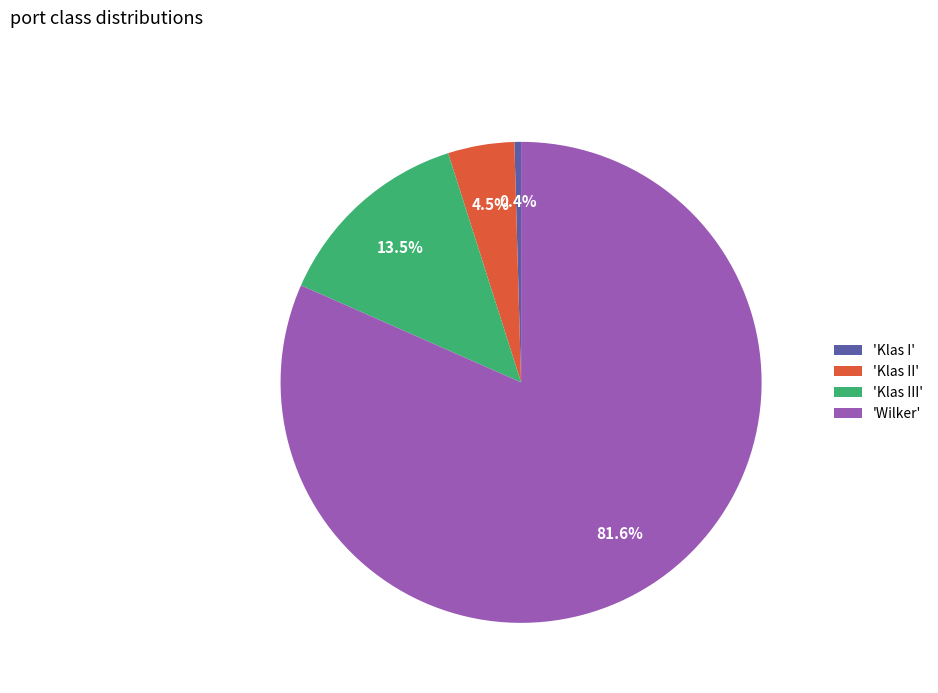

How much of the chart is everything except 'Klas I'?

99.6%